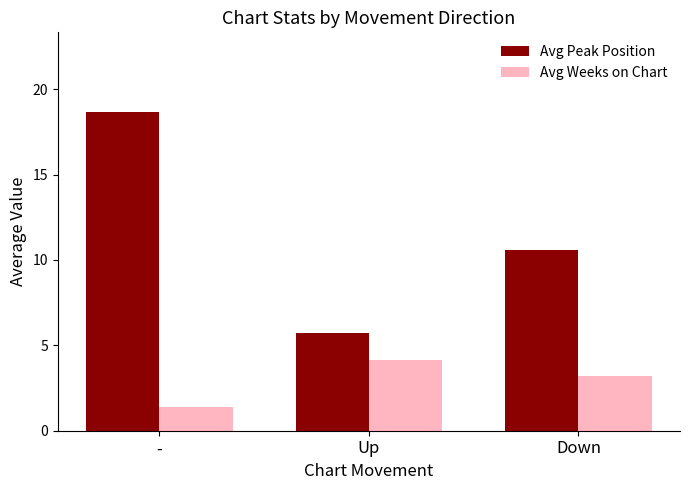

Count the number of categories in the chart.

3